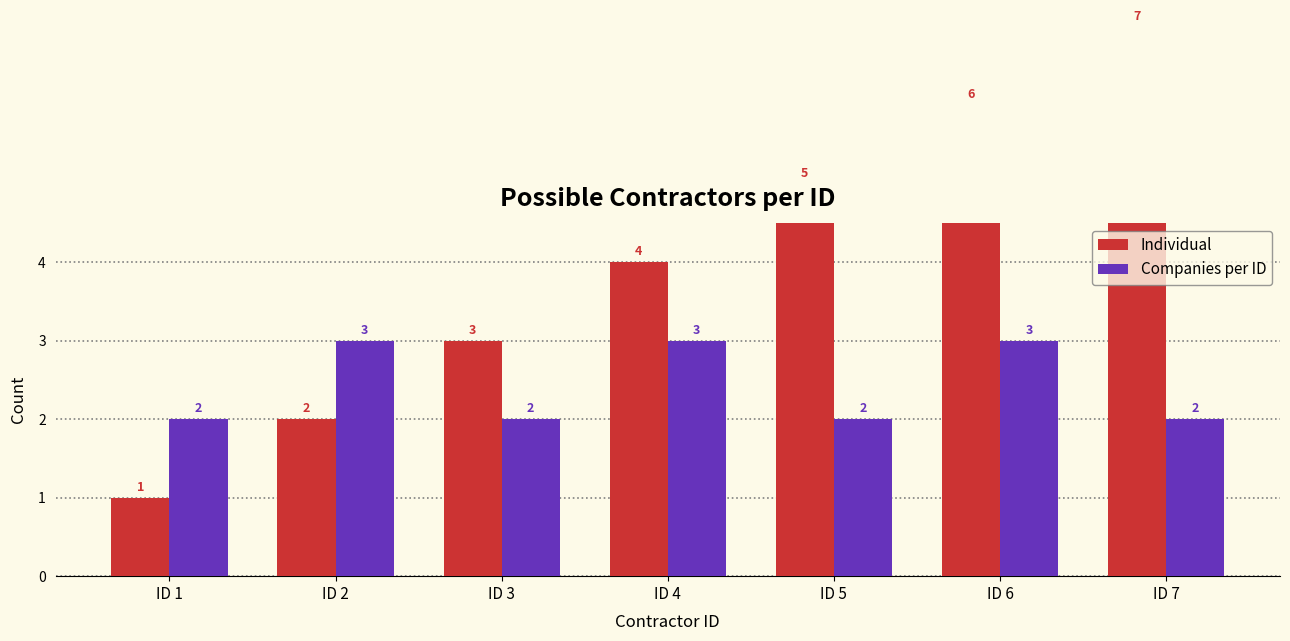

Is it true that Companies per ID equals 3 at ID 6?

True